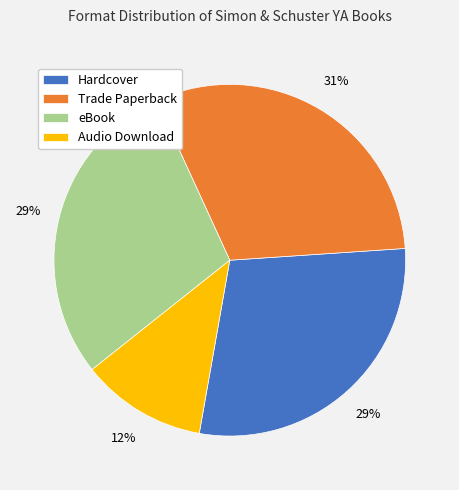

To the nearest percent, what portion does Hardcover represent?

29%